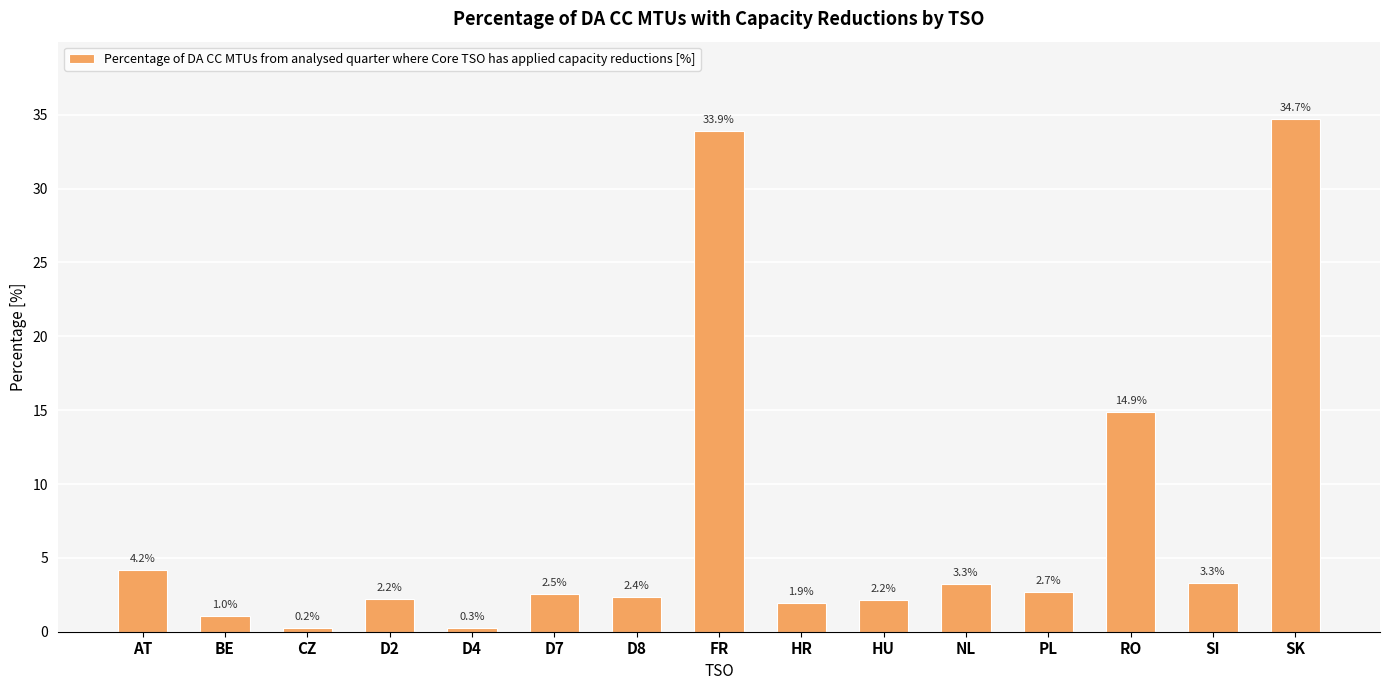

What is the ratio of the value at PL to the value at FR?

0.1